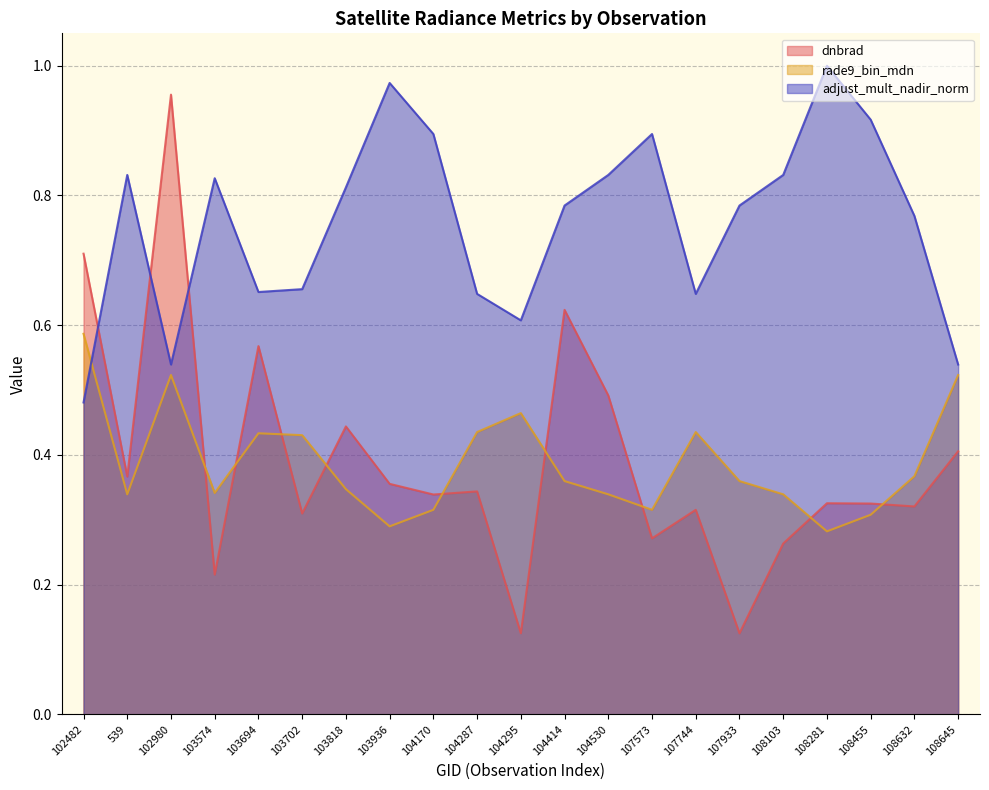

What are all the series names shown in the legend?

dnbrad, rade9_bin_mdn, adjust_mult_nadir_norm